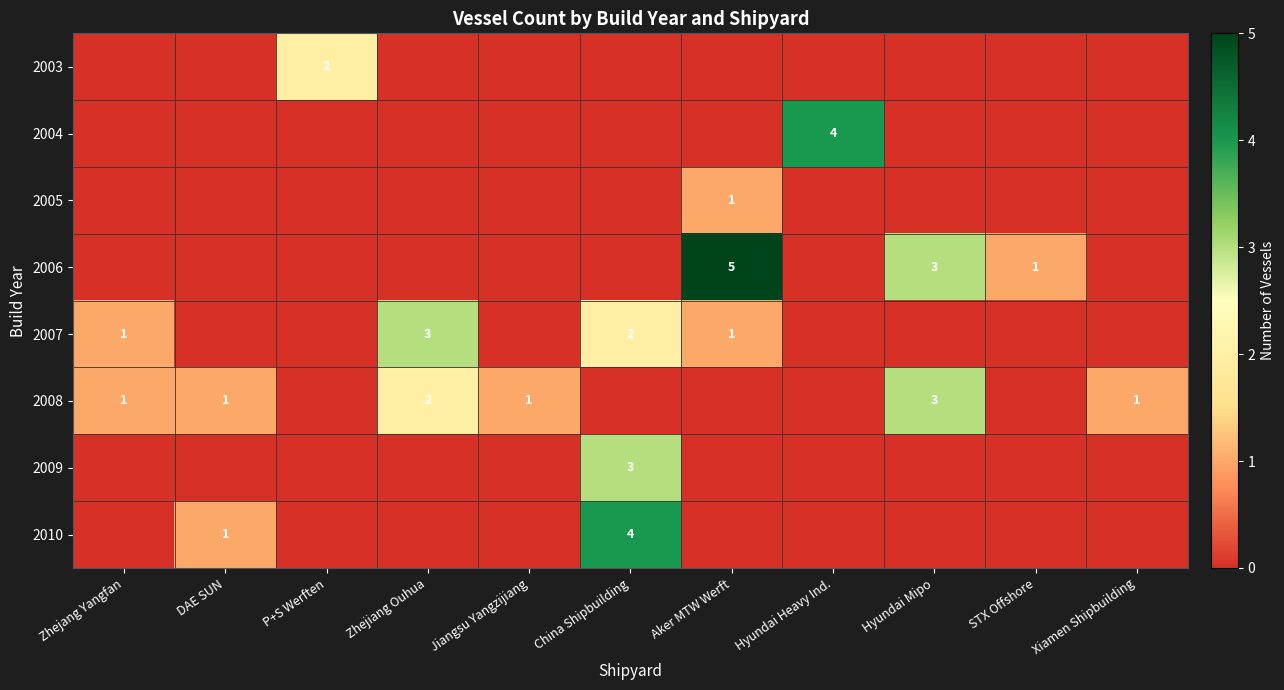

What is the sum of the 2008 values at Jiangsu Yangzijiang and Hyundai Mipo?

4